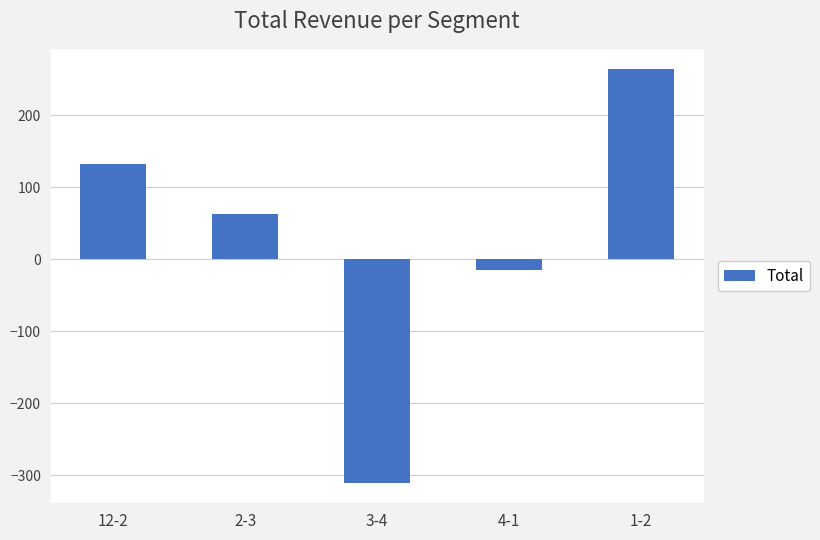

List the labels in order of value, largest first.

1-2, 12-2, 2-3, 4-1, 3-4